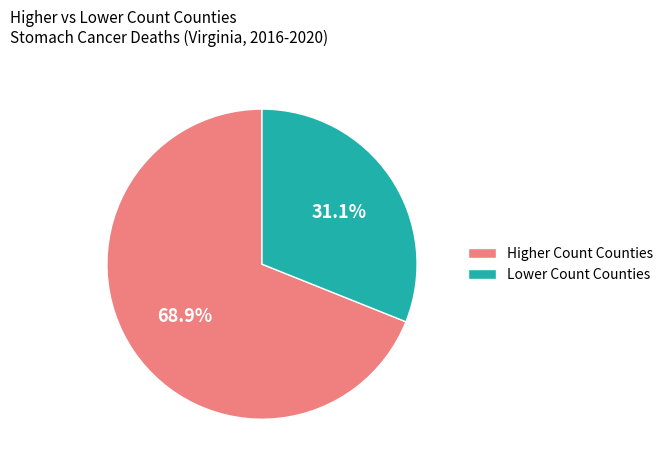

What percentage do Higher Count Counties and Lower Count Counties together represent?

100.0%